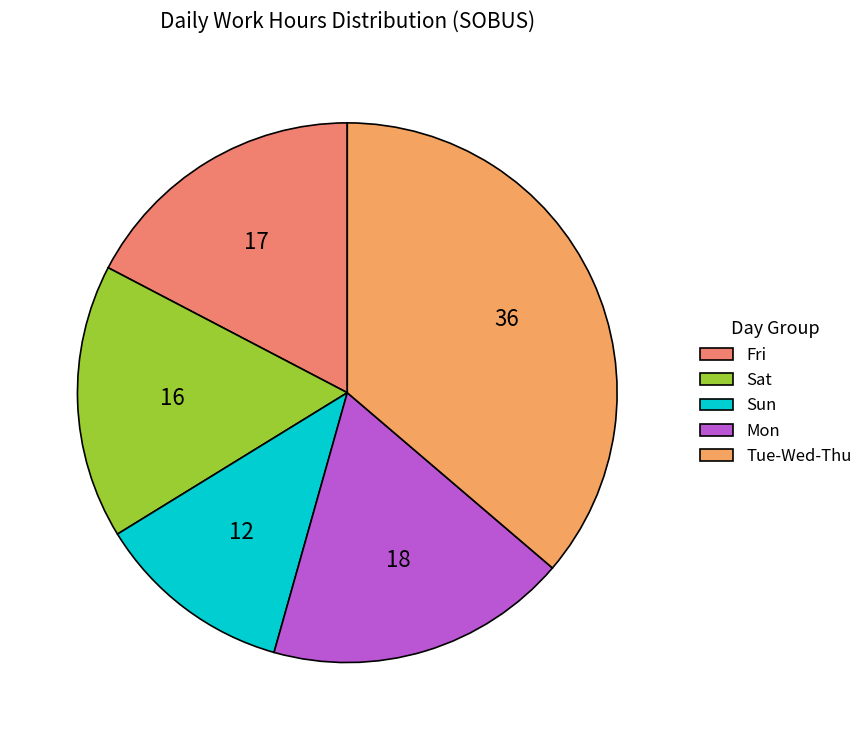

How many segments does this pie chart have?

5